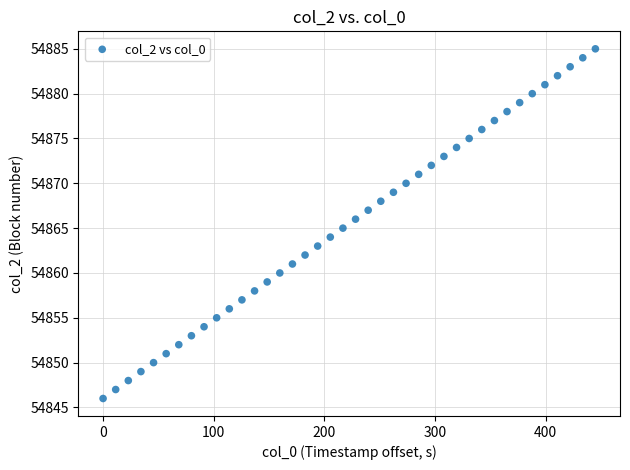

What is the range of Y values (max minus min)?

39